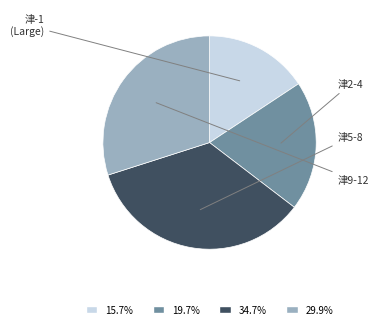

Count the number of slices in the pie.

4